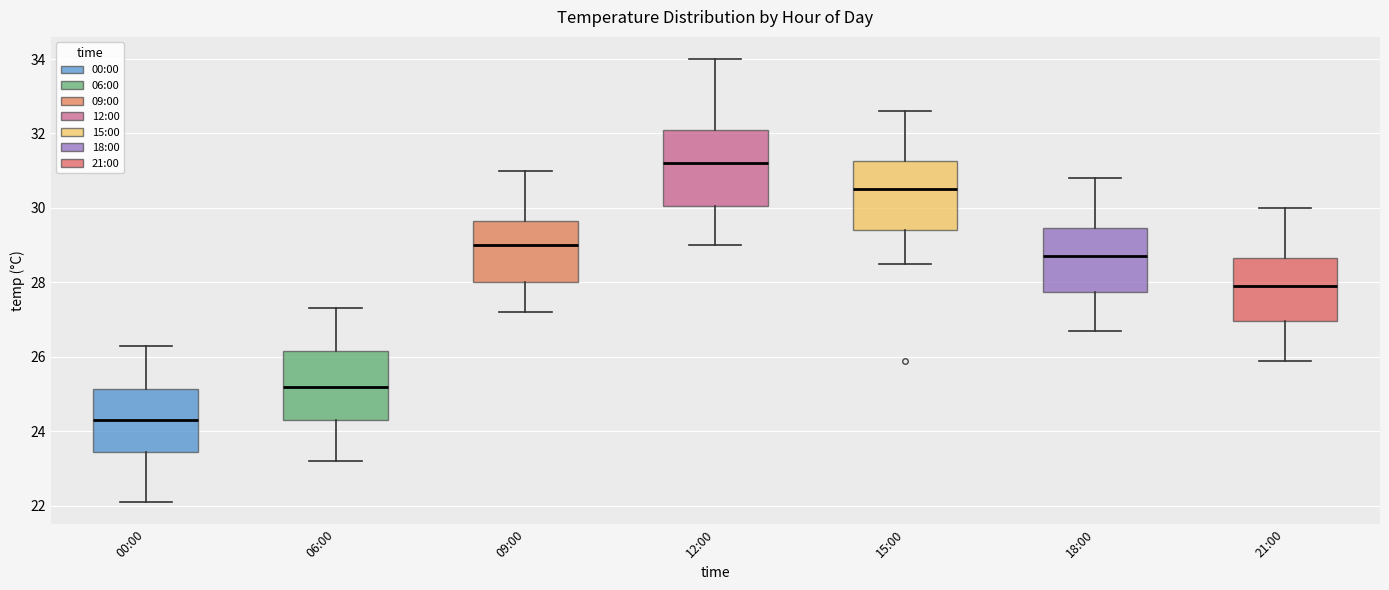

Where is the upper edge of the box for 06:00 on the y-axis? The values are not printed on the chart, so give them approximately, as read against the axis.

26.2